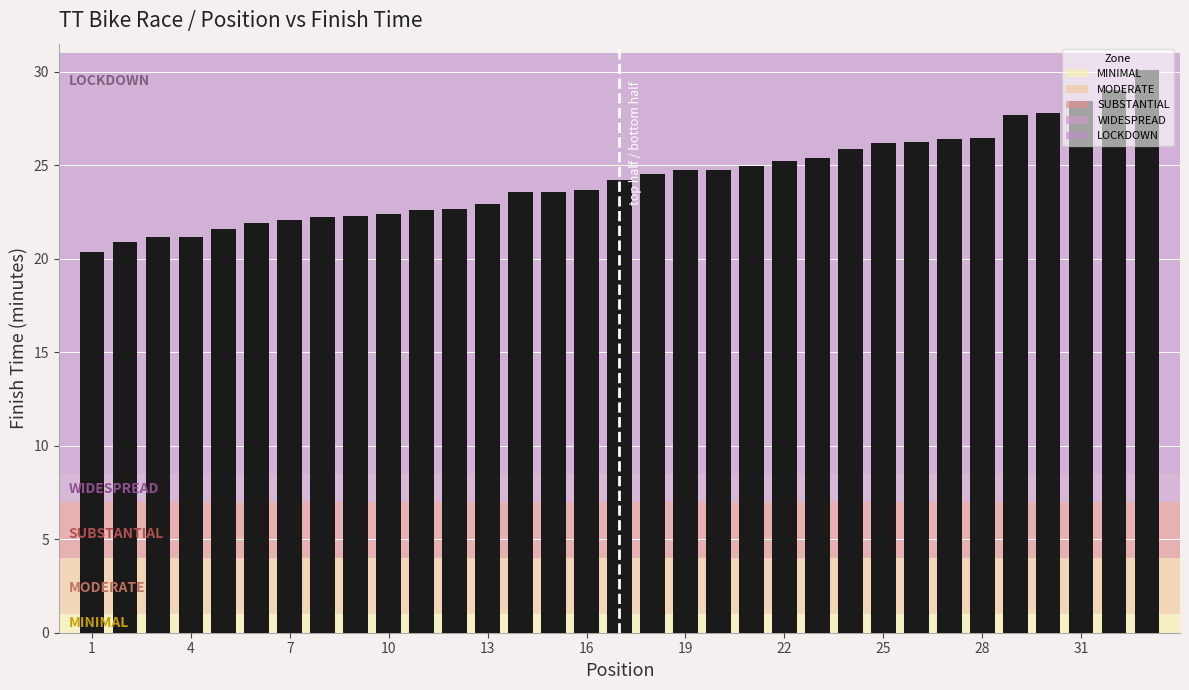

What is the greatest value displayed?

30.1